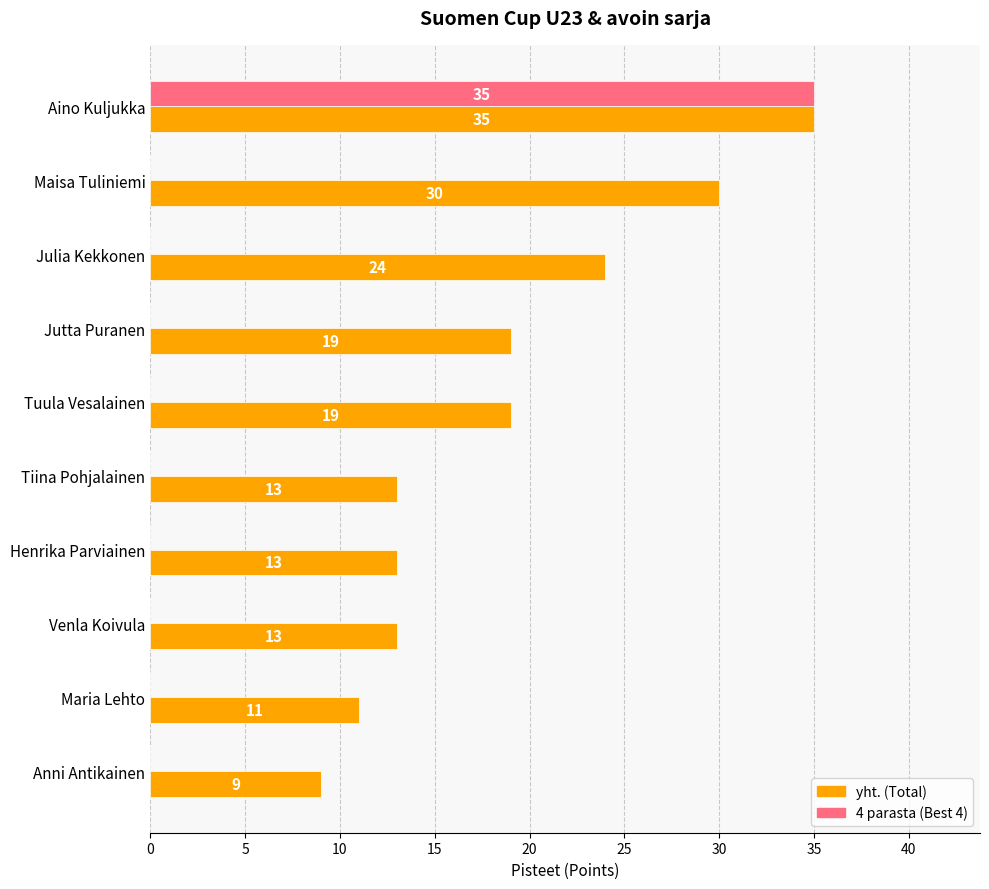

What is the total value across all series at Tuula Vesalainen?

19